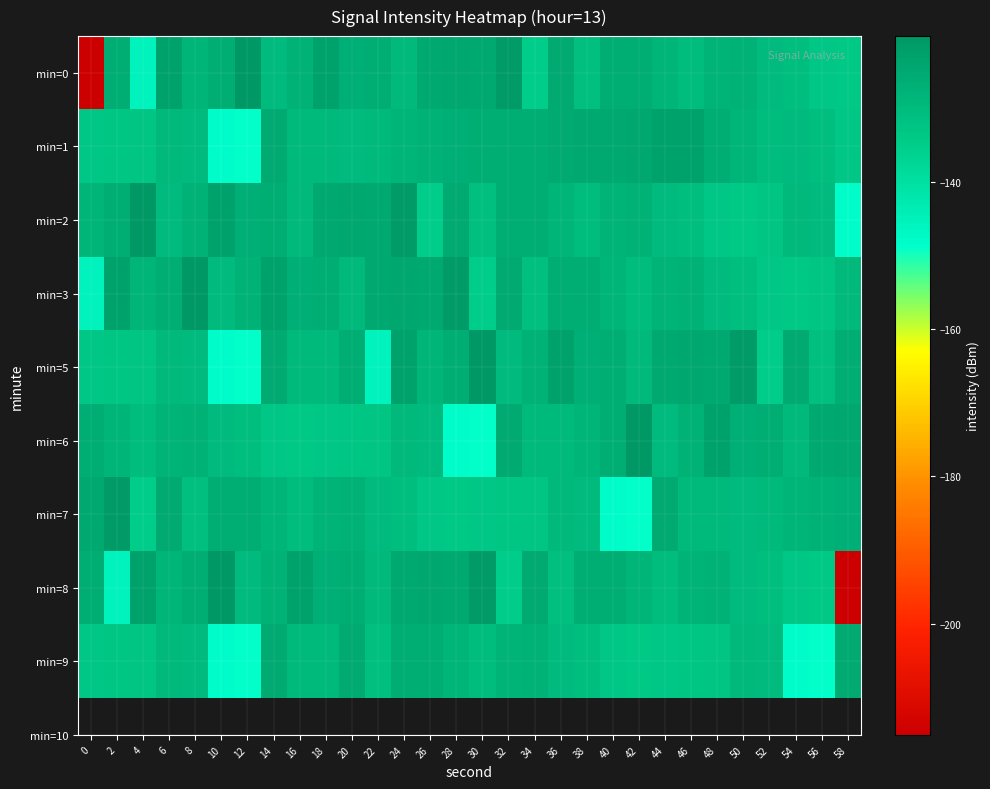

Reading left to right, what are all the values shown in this chart?

min=0: 0=-215.1	2=-126.0	4=-145.6	6=-123.1	8=-128.3	10=-126.4	12=-120.1	14=-129.9	16=-127.4	18=-122.7	20=-126.7	22=-126.4	24=-129.2	26=-124.7	28=-124.3	30=-124.9	32=-121.2	34=-134.9	36=-125.1	38=-130.9	40=-125.9	42=-125.9	44=-128.1	46=-130.5	48=-127.8	50=-127.3	52=-130.1	54=-130.7	56=-133.4	58=-133.9
min=1: 0=-133.1	2=-132.9	4=-132.6	6=-129.3	8=-130.1	10=-148.3	12=-148.9	14=-125.0	16=-129.6	18=-129.4	20=-130.1	22=-129.4	24=-128.3	26=-127.4	28=-126.7	30=-126.4	32=-125.9	34=-125.9	36=-125.1	38=-124.9	40=-124.7	42=-124.3	44=-123.1	46=-122.7	48=-126.0	50=-128.1	52=-130.5	54=-130.1	56=-130.7	58=-133.4
min=2: 0=-128.3	2=-126.4	4=-120.1	6=-129.9	8=-127.4	10=-122.7	12=-126.7	14=-126.4	16=-129.2	18=-124.7	20=-124.3	22=-124.9	24=-121.2	26=-134.9	28=-125.1	30=-130.9	32=-125.9	34=-125.9	36=-128.1	38=-130.5	40=-127.8	42=-127.3	44=-130.1	46=-130.7	48=-133.4	50=-133.9	52=-132.6	54=-129.3	56=-130.1	58=-148.3
min=3: 0=-145.6	2=-123.1	4=-128.3	6=-126.4	8=-120.1	10=-129.9	12=-127.4	14=-122.7	16=-126.7	18=-126.4	20=-129.2	22=-124.7	24=-124.3	26=-124.9	28=-121.2	30=-134.9	32=-125.1	34=-130.9	36=-125.9	38=-125.9	40=-128.1	42=-130.5	44=-127.8	46=-127.3	48=-130.1	50=-130.7	52=-133.4	54=-133.9	56=-132.6	58=-129.3
min=5: 0=-133.1	2=-132.9	4=-132.6	6=-129.3	8=-130.1	10=-148.3	12=-148.9	14=-125.0	16=-129.6	18=-129.4	20=-126.0	22=-145.6	24=-123.1	26=-128.3	28=-126.4	30=-120.1	32=-129.9	34=-127.4	36=-122.7	38=-126.7	40=-126.4	42=-129.2	44=-124.7	46=-124.3	48=-124.9	50=-121.2	52=-134.9	54=-125.1	56=-130.9	58=-125.9
min=6: 0=-125.9	2=-128.1	4=-130.5	6=-127.8	8=-127.3	10=-130.1	12=-130.7	14=-133.4	16=-133.9	18=-133.1	20=-132.9	22=-132.6	24=-129.3	26=-130.1	28=-148.3	30=-148.9	32=-125.0	34=-129.6	36=-129.4	38=-128.3	40=-126.4	42=-120.1	44=-129.9	46=-127.4	48=-122.7	50=-126.7	52=-126.4	54=-129.2	56=-124.7	58=-124.3
min=7: 0=-124.9	2=-121.2	4=-134.9	6=-125.1	8=-130.9	10=-125.9	12=-125.9	14=-128.1	16=-130.5	18=-127.8	20=-127.3	22=-130.1	24=-130.7	26=-133.4	28=-133.9	30=-133.1	32=-132.9	34=-132.6	36=-129.3	38=-130.1	40=-148.3	42=-148.9	44=-125.0	46=-129.6	48=-129.4	50=-130.1	52=-129.4	54=-128.3	56=-127.4	58=-126.7
min=8: 0=-126.0	2=-145.6	4=-123.1	6=-128.3	8=-126.4	10=-120.1	12=-129.9	14=-127.4	16=-122.7	18=-126.7	20=-126.4	22=-129.2	24=-124.7	26=-124.3	28=-124.9	30=-121.2	32=-134.9	34=-125.1	36=-130.9	38=-125.9	40=-125.9	42=-128.1	44=-130.5	46=-127.8	48=-127.3	50=-130.1	52=-130.7	54=-133.4	56=-133.9	58=-215.1
min=9: 0=-133.1	2=-132.9	4=-132.6	6=-129.3	8=-130.1	10=-148.3	12=-148.9	14=-125.0	16=-129.6	18=-129.4	20=-125.1	22=-130.9	24=-125.9	26=-125.9	28=-128.1	30=-130.5	32=-127.8	34=-127.3	36=-130.1	38=-130.7	40=-133.4	42=-133.9	44=-133.1	46=-132.9	48=-132.6	50=-129.3	52=-130.1	54=-148.3	56=-148.9	58=-125.0